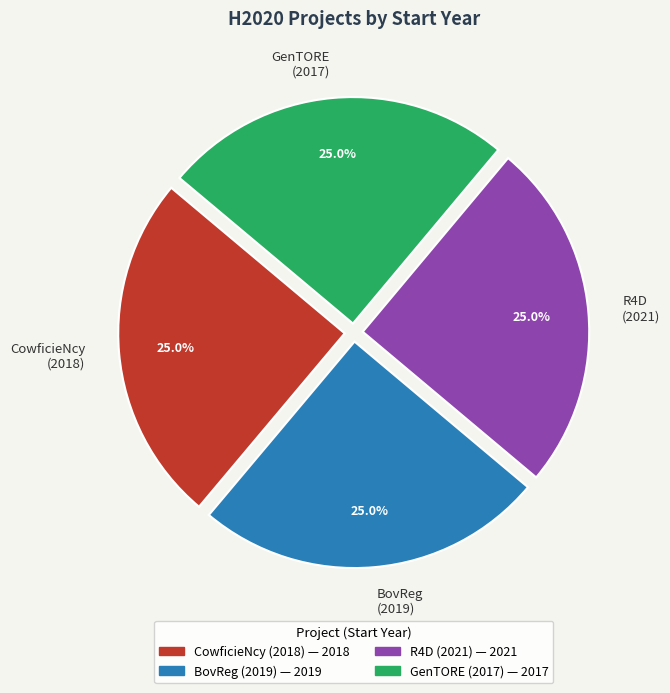

Does BovReg (2019) account for over 50% of the chart?

No